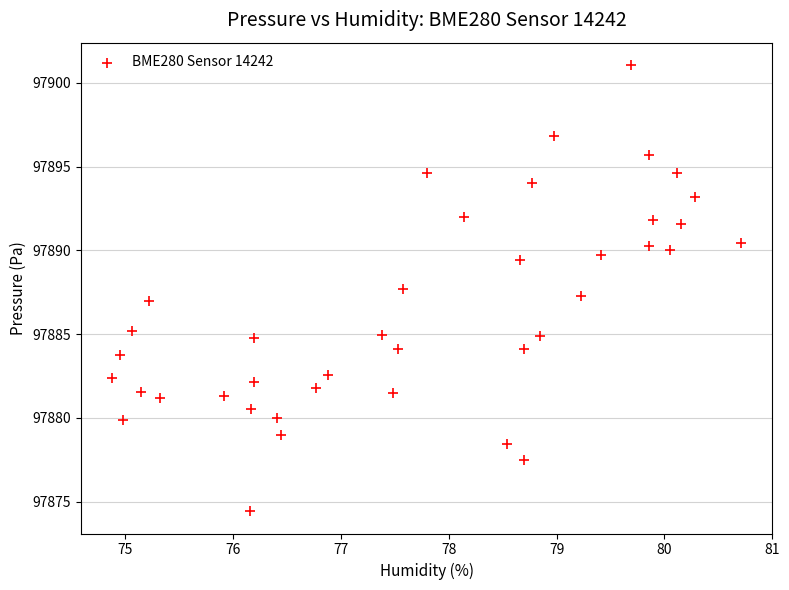

What is the range of X values (max minus min)?

5.8